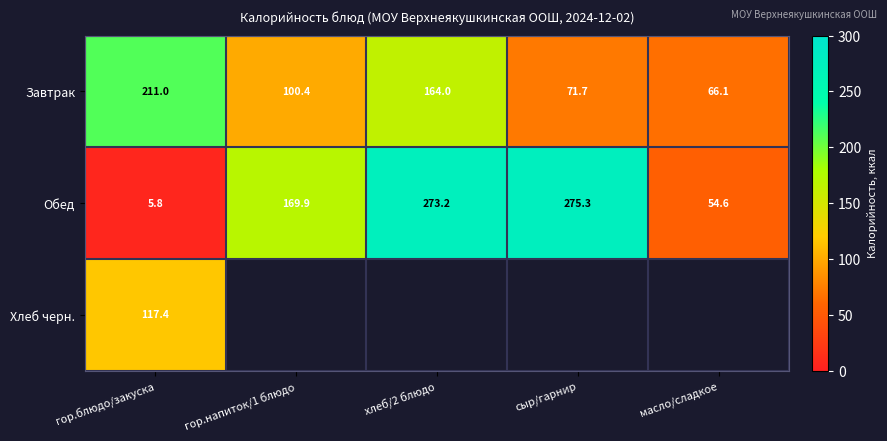

What is the highest value of the Завтрак series?

211.0